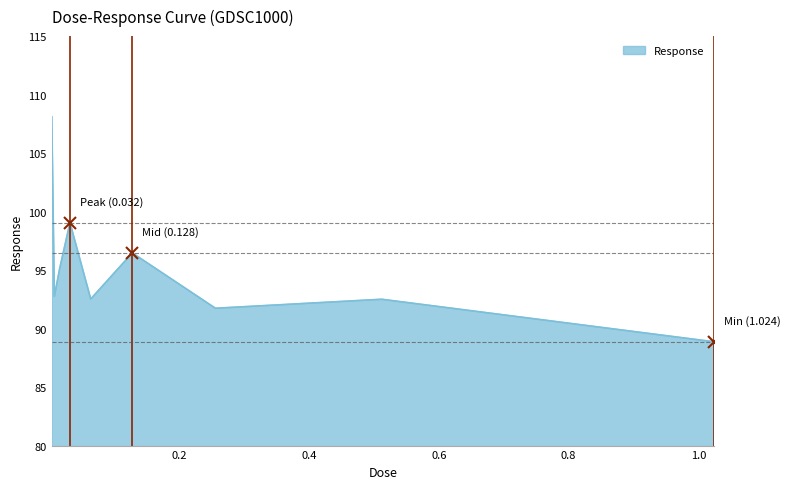

What is the difference between the maximum and minimum values?

19.2